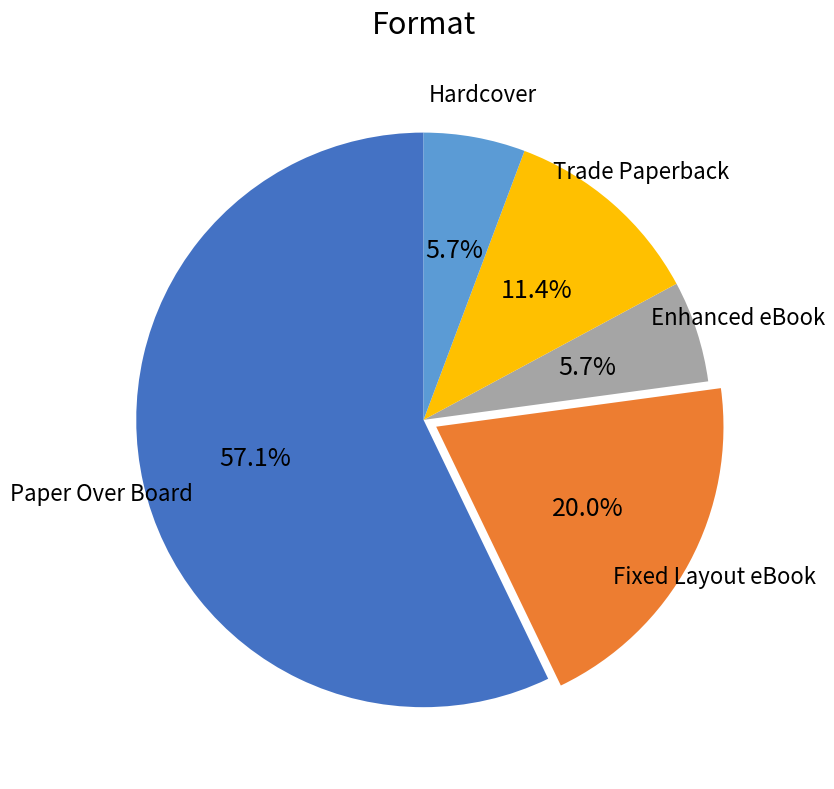

Does Fixed Layout eBook account for over 50% of the chart?

No